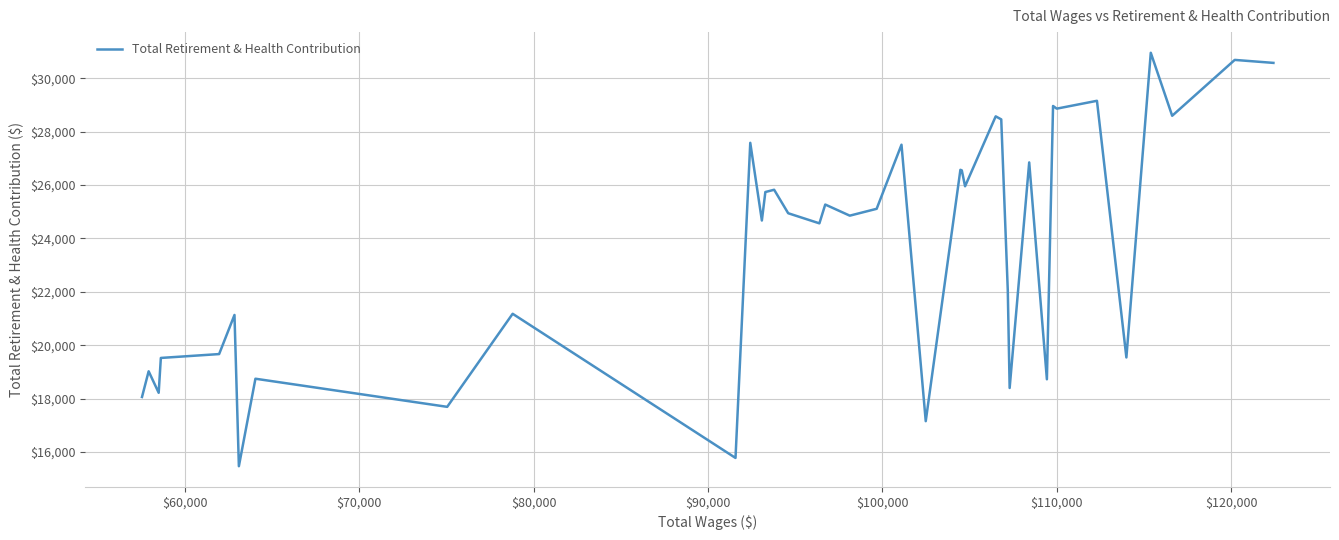

What is the smallest value displayed?

15465